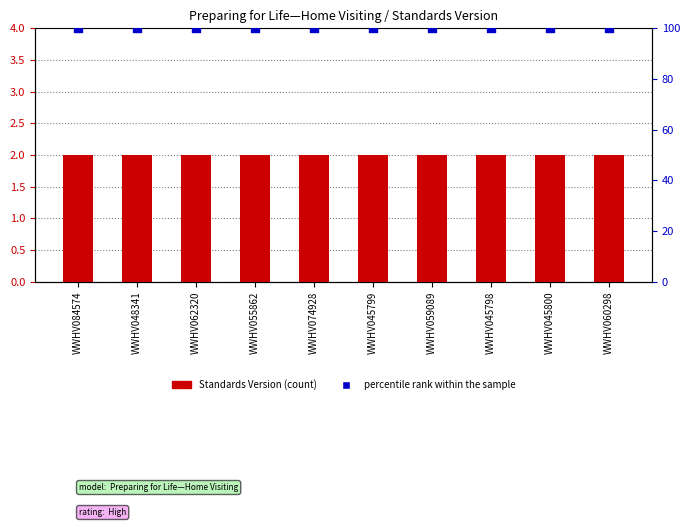

What is the total value across all series at WWHV059089?

102